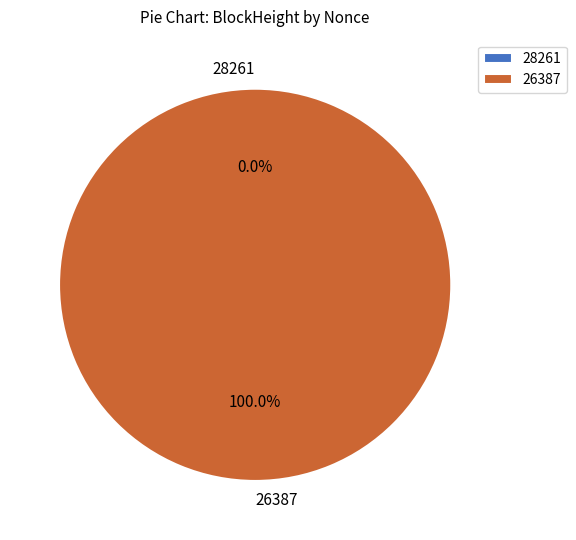

What percentage is the 26387 slice, to the nearest percent?

100%